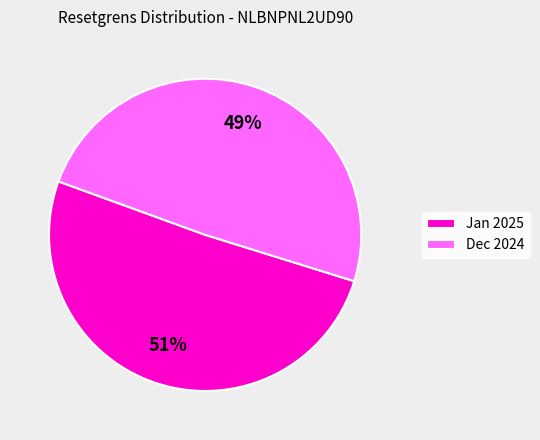

Which category has the biggest portion of the pie?

Jan 2025